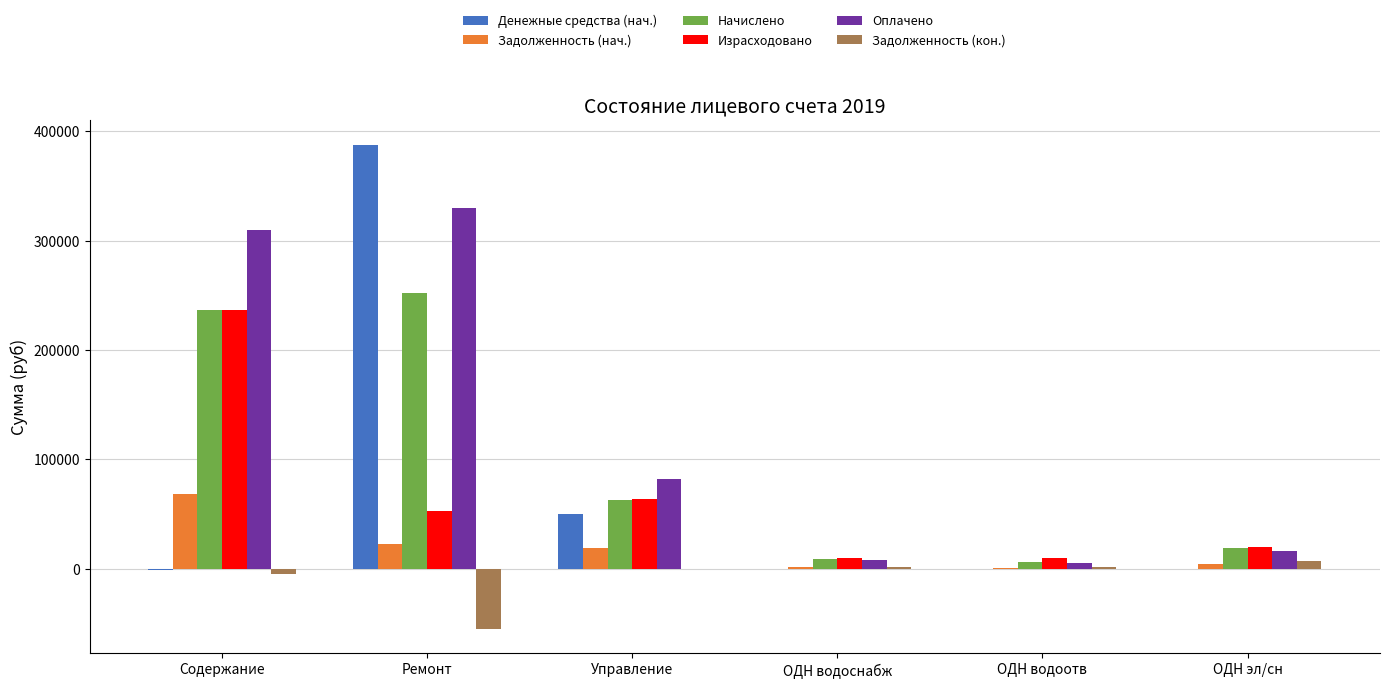

Between Содержание and Управление, which series saw the biggest shift?

Оплачено